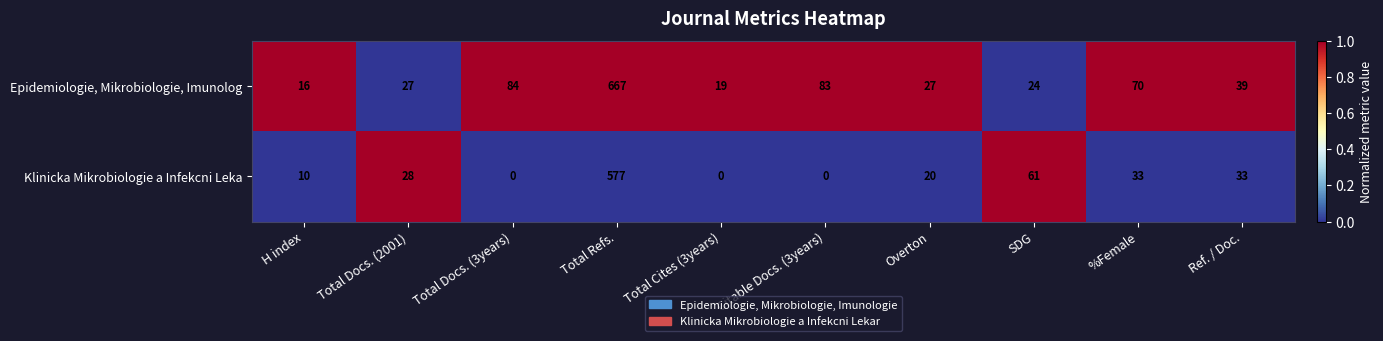

Count the number of data series in this chart.

2